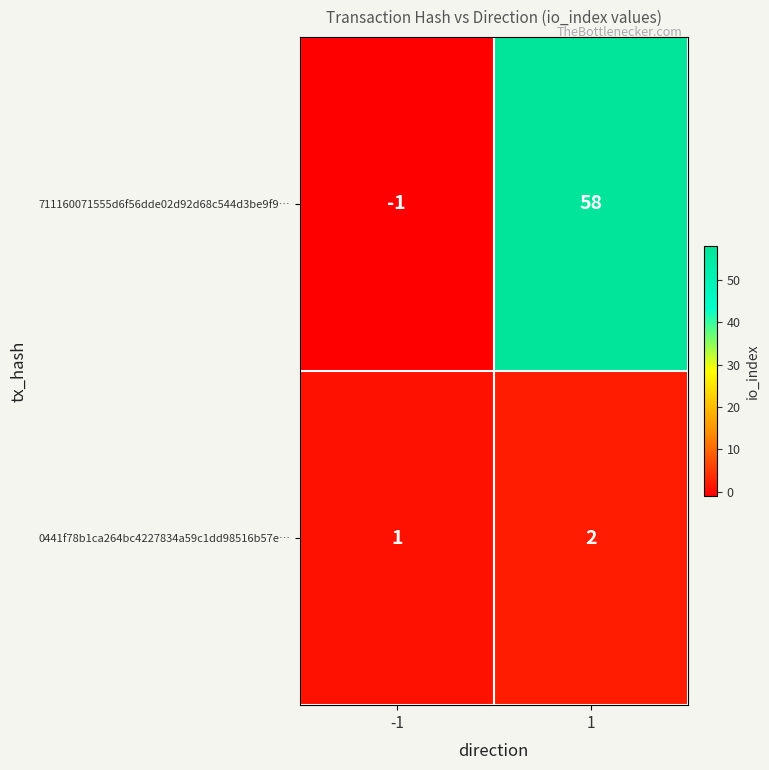

Which series has the largest range (max minus min)?

711160071555d6f56dde02d92d68c544d3be9f9…